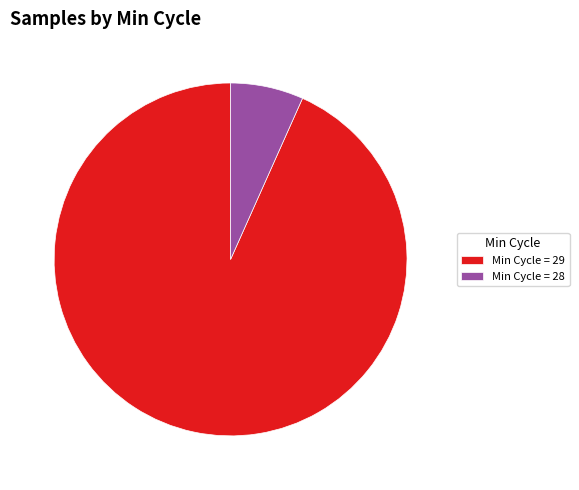

Which has a higher value, 93.3% (137,328,570 g) or 6.7% (9,838,665 g)?

93.3% (137,328,570 g)